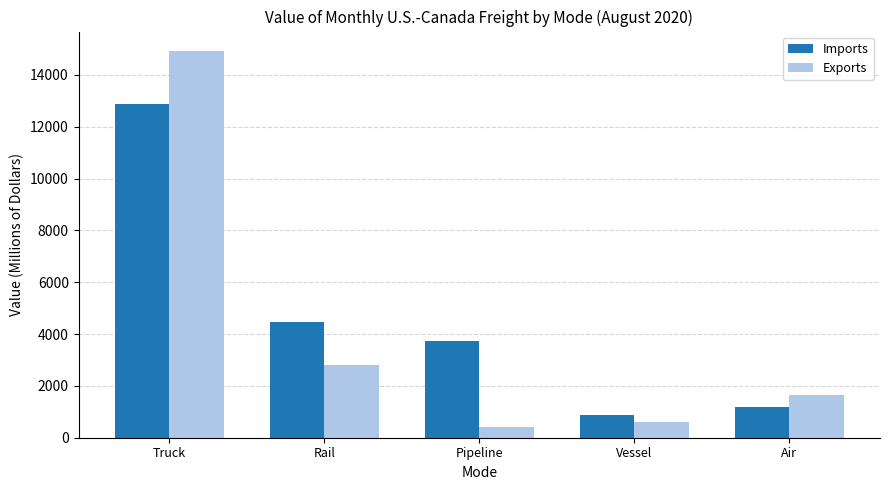

The value of Exports at Air is 802.6. True or false?

False